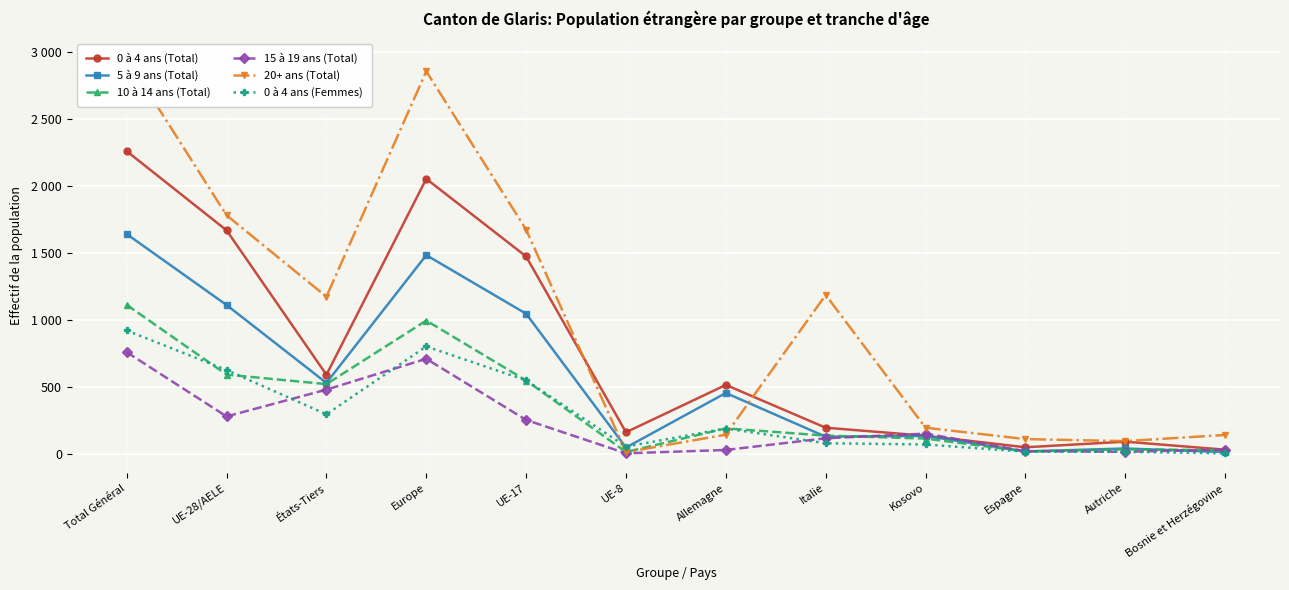

Which category has the lowest value across all series?

UE-8